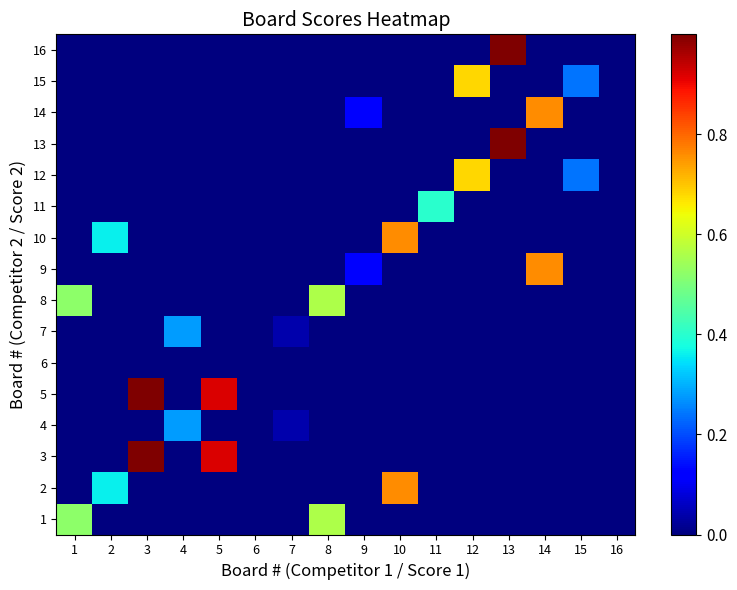

What is the total value across all series at 7?

0.1